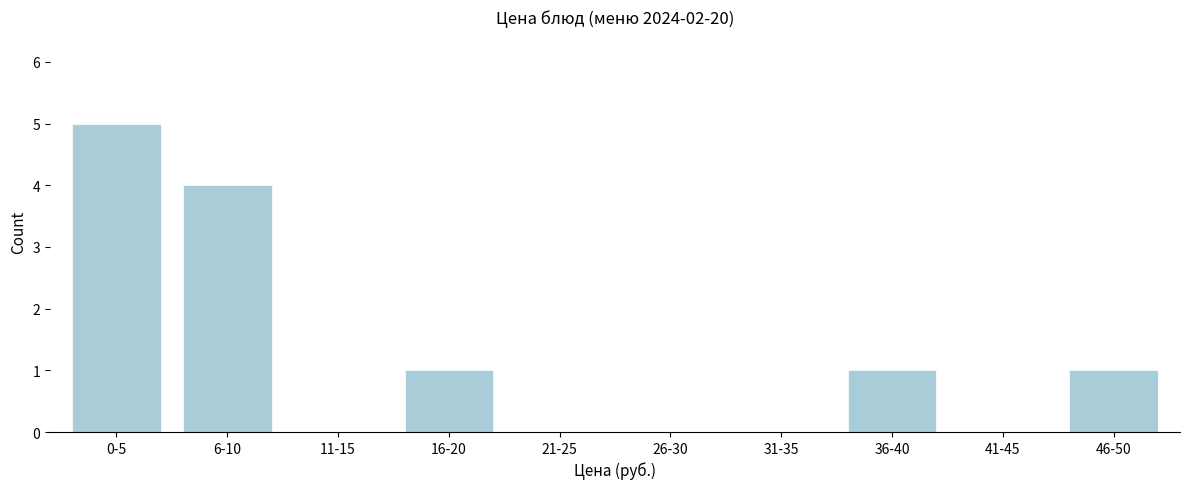

Reading left to right, what are all the values shown in this chart?

0-5=5	6-10=4	11-15=0	16-20=1	21-25=0	26-30=0	31-35=0	36-40=1	41-45=0	46-50=1